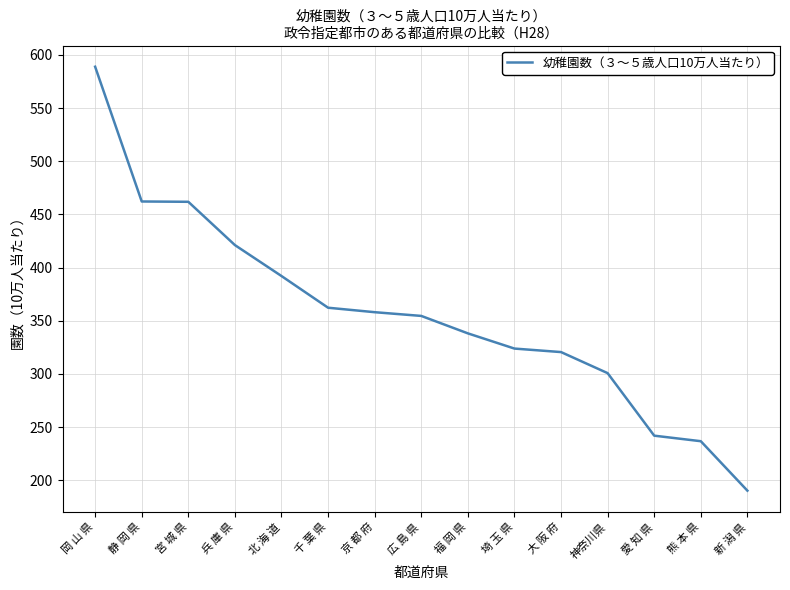

Count the number of values greater than 354.

8